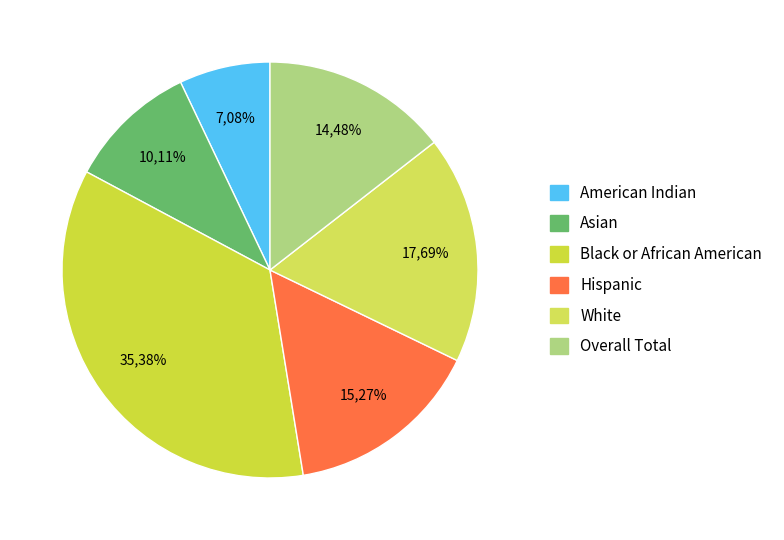

Which slice is the smallest?

American Indian